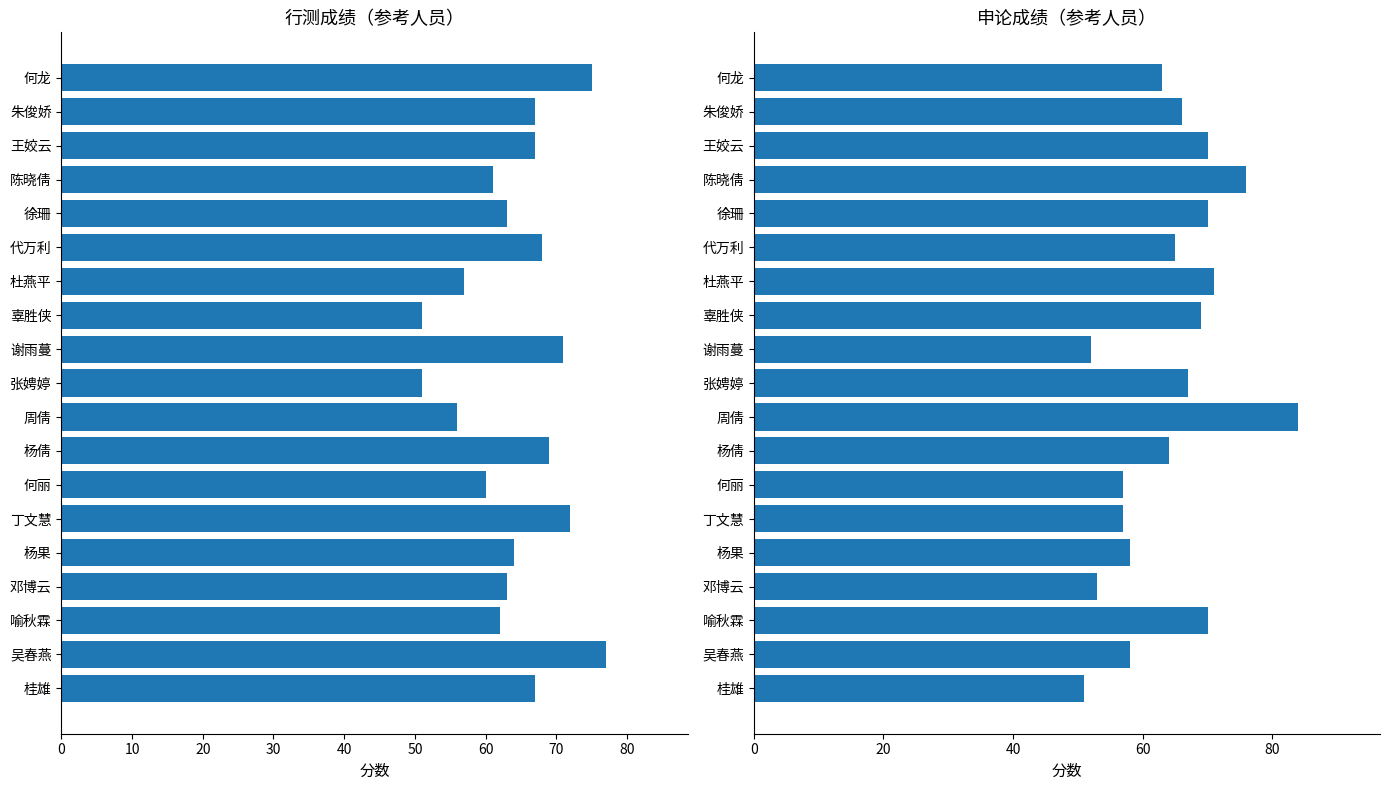

Reading left to right, transcribe all the data shown in this chart.

行测: 75	67	67	61	63	68	57	51	71	51	56	69	60	72	64	63	62	77	67
申论: 63	66	70	76	70	65	71	69	52	67	84	64	57	57	58	53	70	58	51